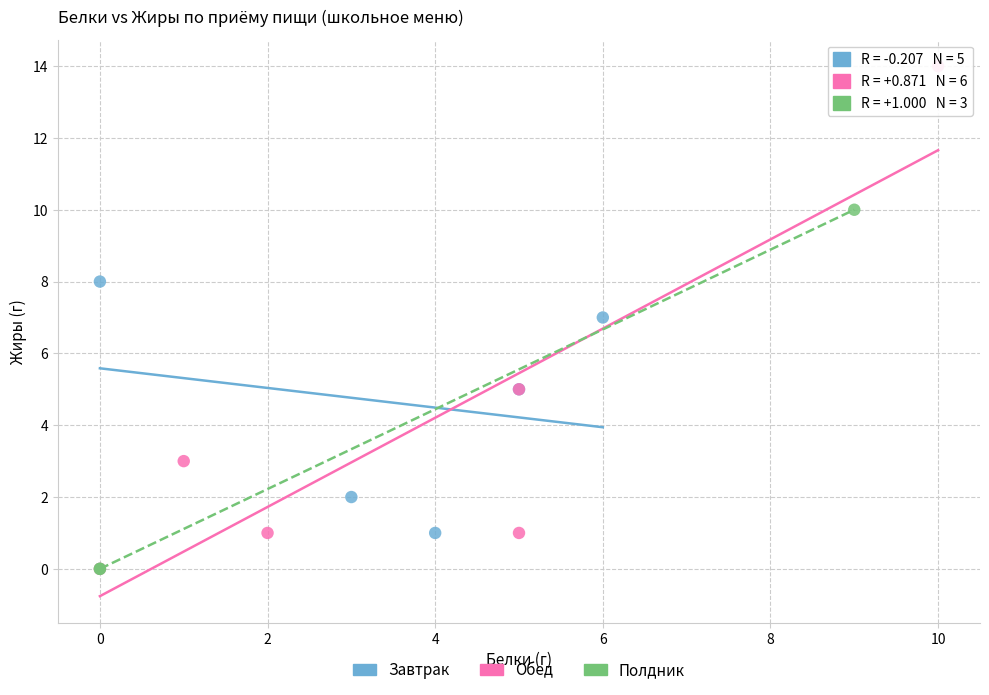

Which series has the widest spread of Y values?

Обед